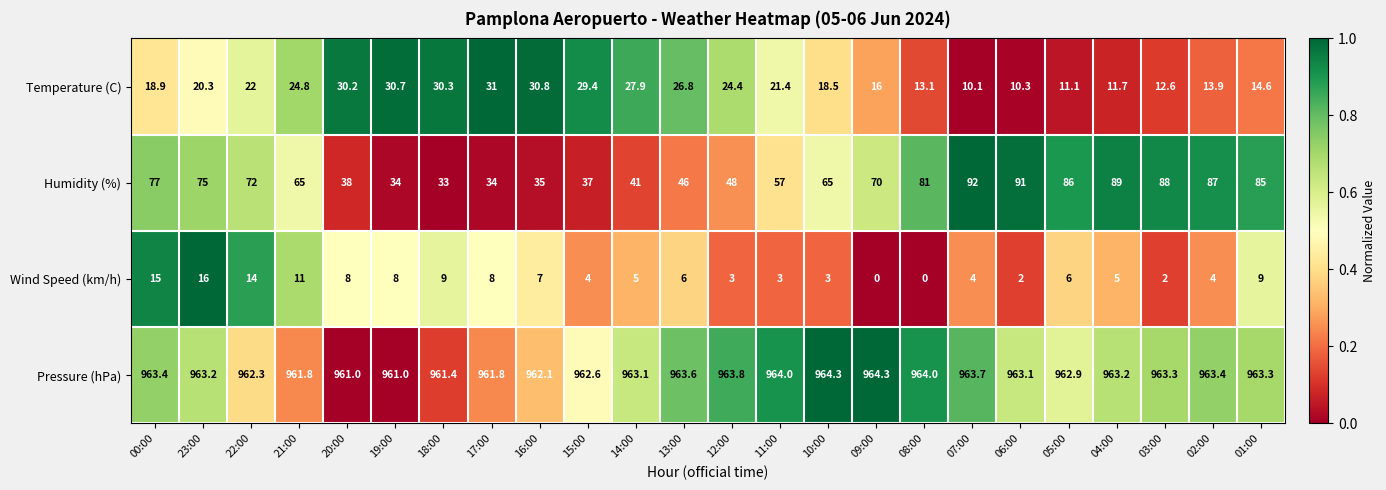

Rank the series at 11:00 from lowest to highest value.

Wind Speed (km/h), Temperature (C), Humidity (%), Pressure (hPa)